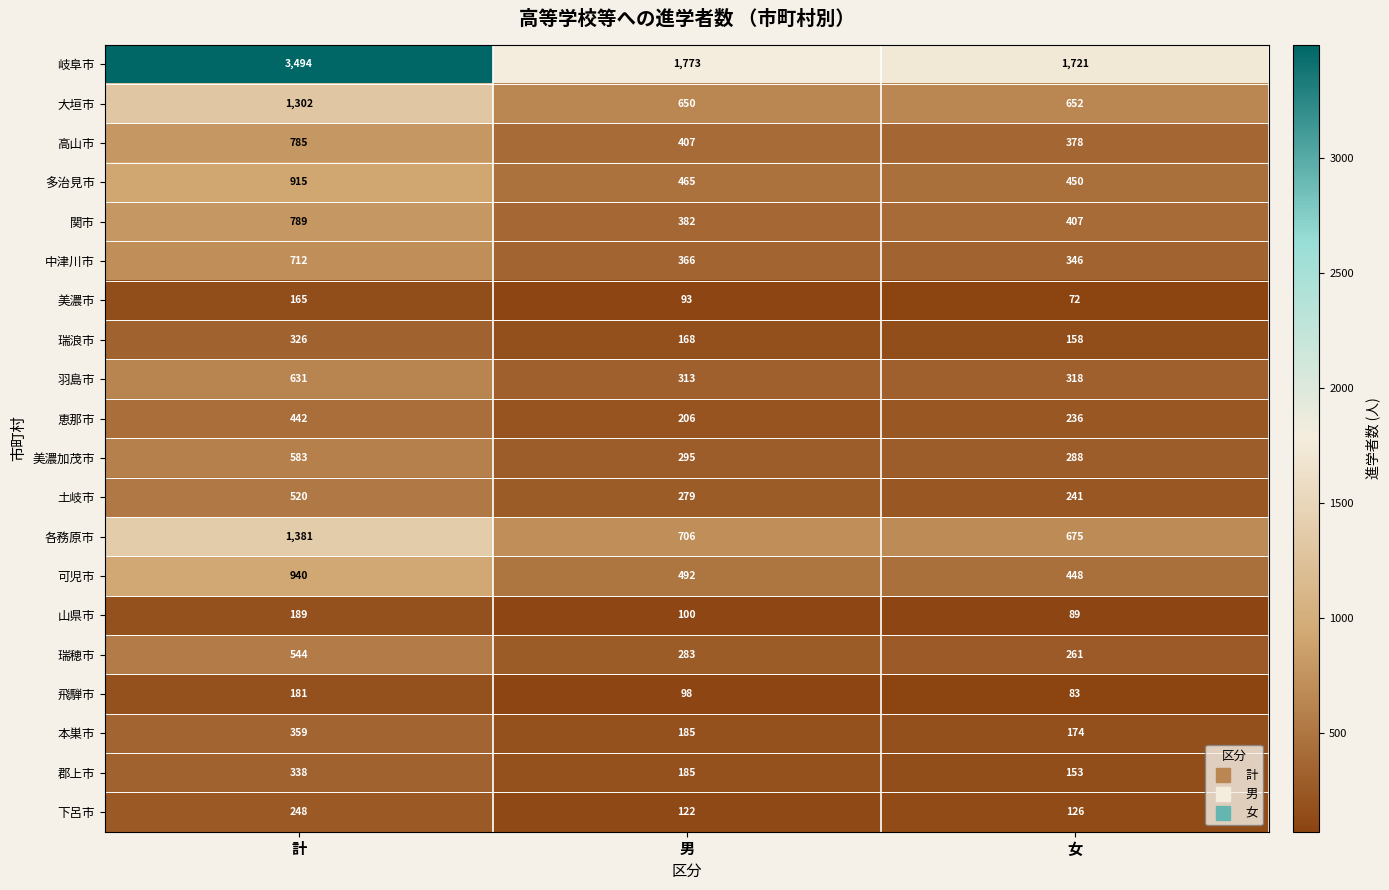

Which series has the largest range (max minus min)?

岐阜市